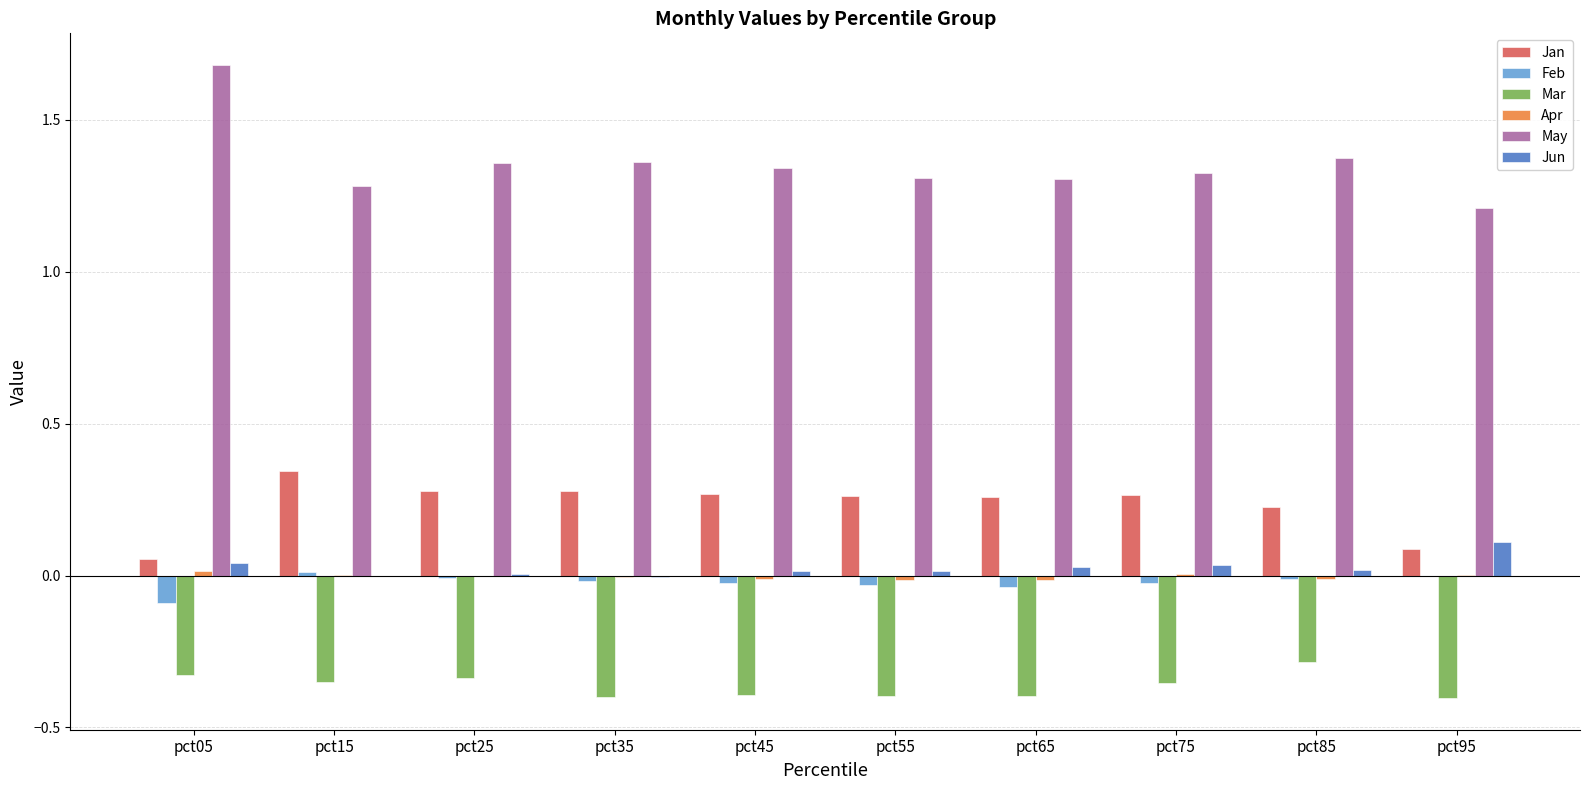

Which label corresponds to the largest value in the chart?

pct05